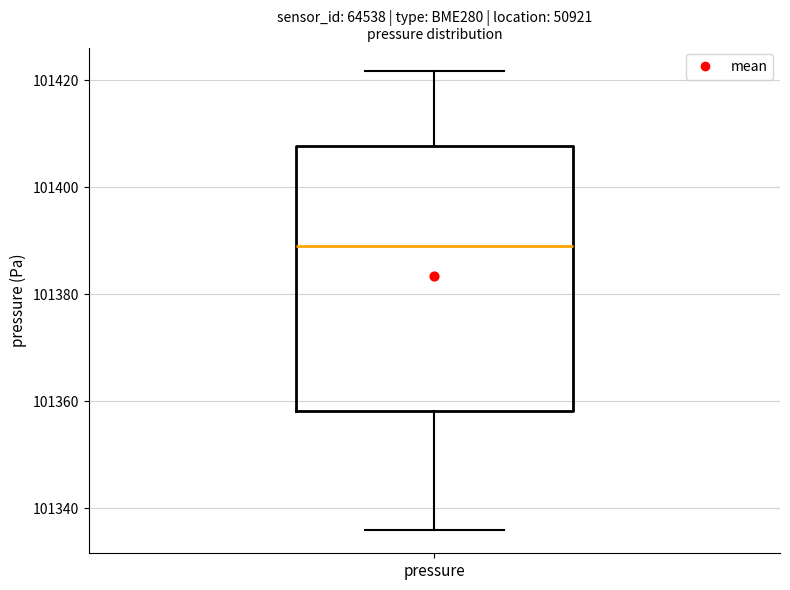

Transcribe this box plot: give where the median line is, the range the box spans, and where the two whiskers end, as read against the y-axis. The values are not printed on the chart, so give them approximately, as read against the axis.

median 101388, box 101358 to 101408, whiskers 101336 to 101422